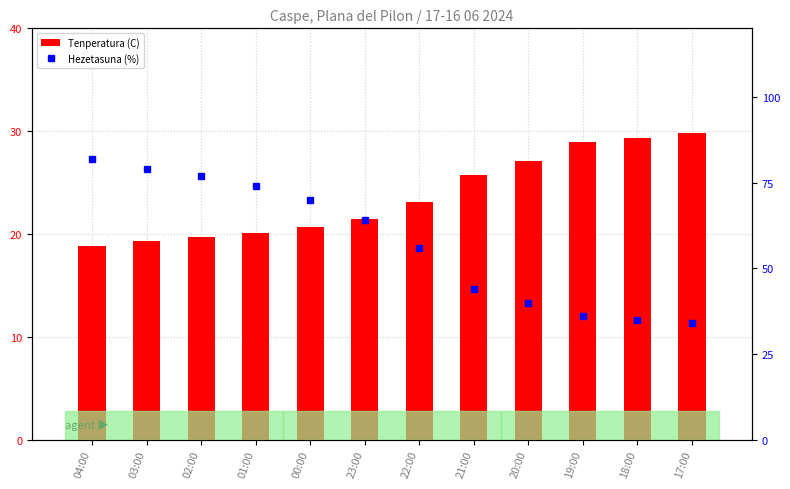

What is the label of the 1st bar from the left?

04:00